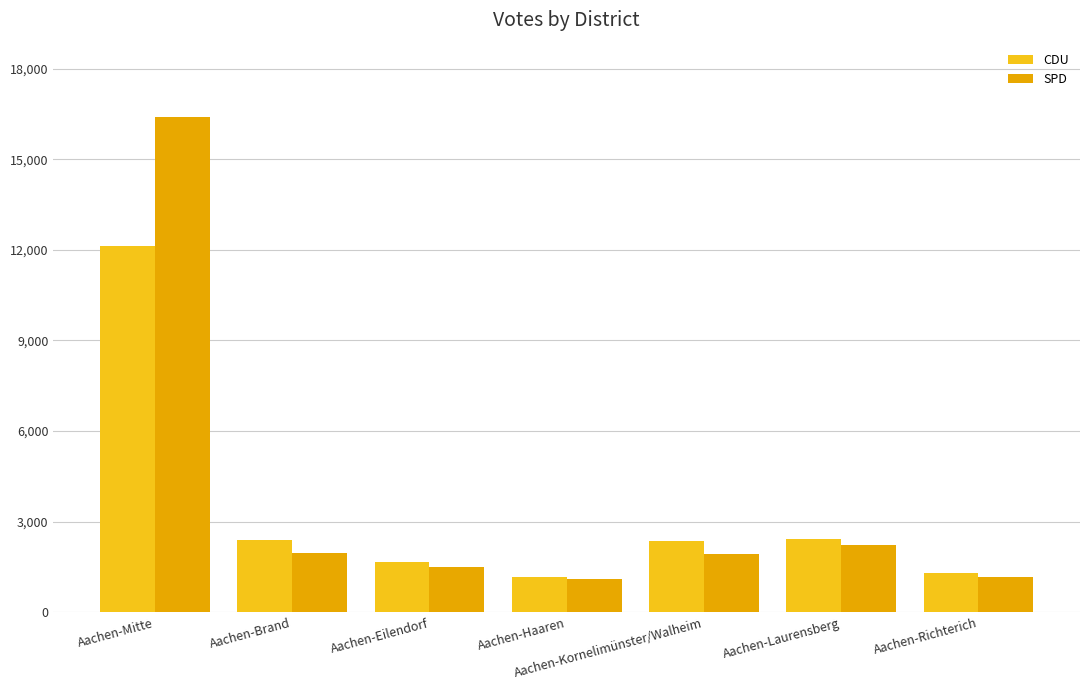

Reading left to right, what are all the values shown in this chart?

CDU: 12130	2399	1653	1173	2377	2443	1310
SPD: 16398	1975	1487	1099	1935	2231	1155